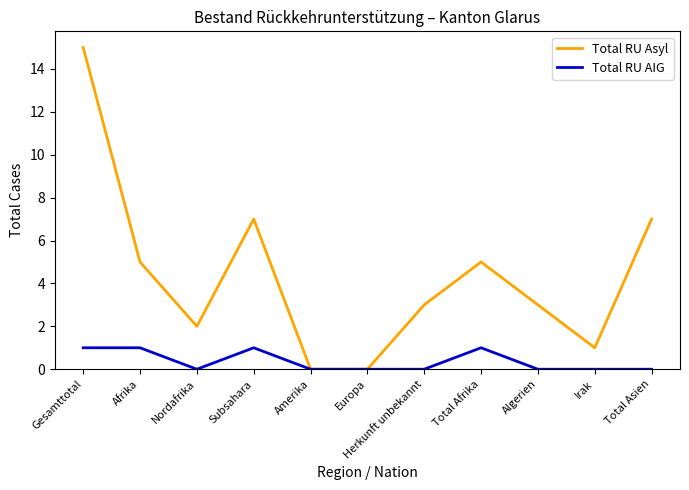

Reading left to right, transcribe all the data shown in this chart.

Total RU Asyl: 15	5	2	7	0	0	3	5	3	1	7
Total RU AIG: 1	1	0	1	0	0	0	1	0	0	0